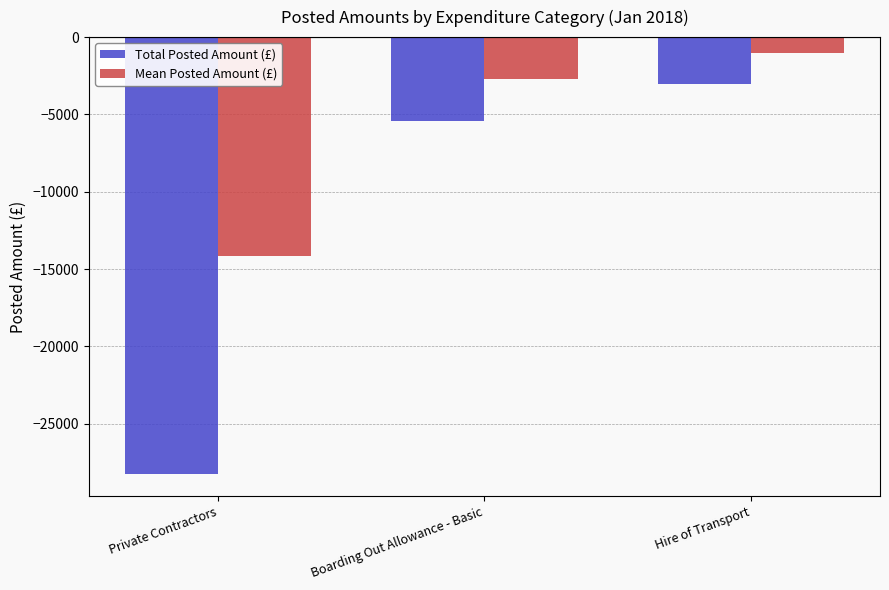

Reading left to right, extract all data points from this chart.

Total Posted Amount (£): -28259.8	-5451.4	-3005.6
Mean Posted Amount (£): -14129.9	-2725.7	-1001.9